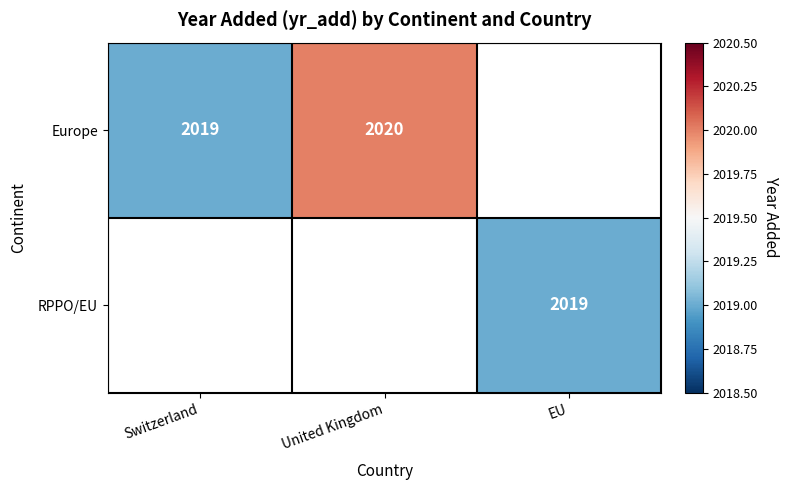

True or false: RPPO/EU has a value of 1284 at EU.

False